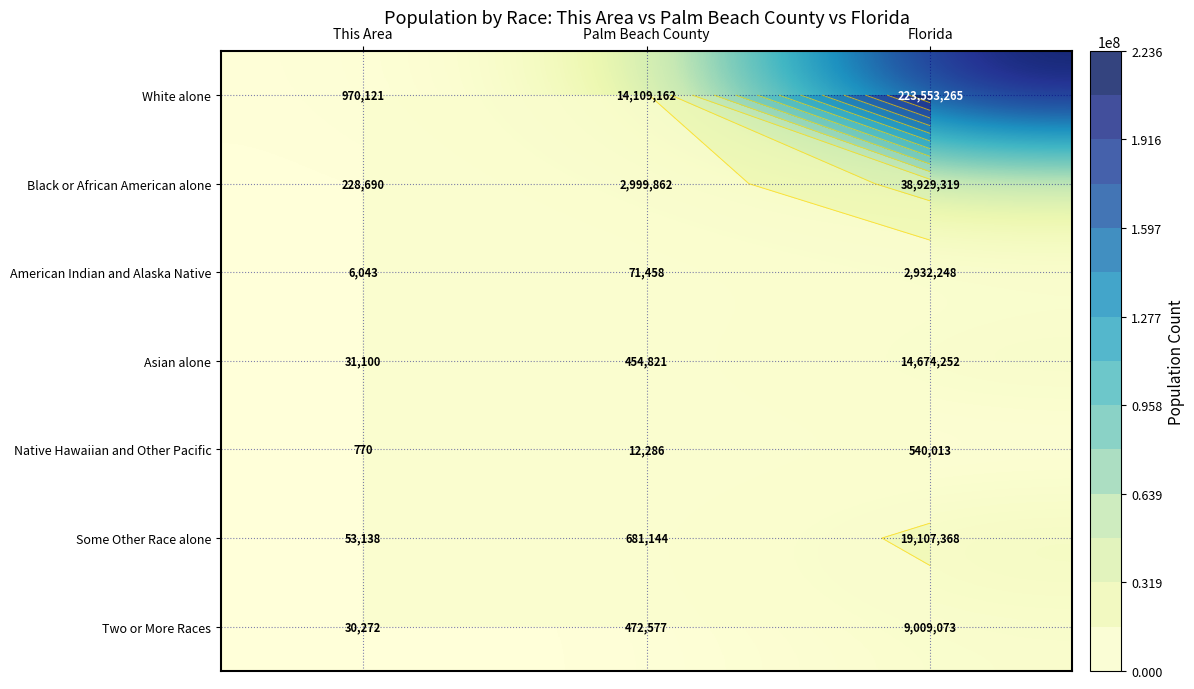

Rank the categories by Two or More Races value from lowest to highest.

This Area, Palm Beach County, Florida